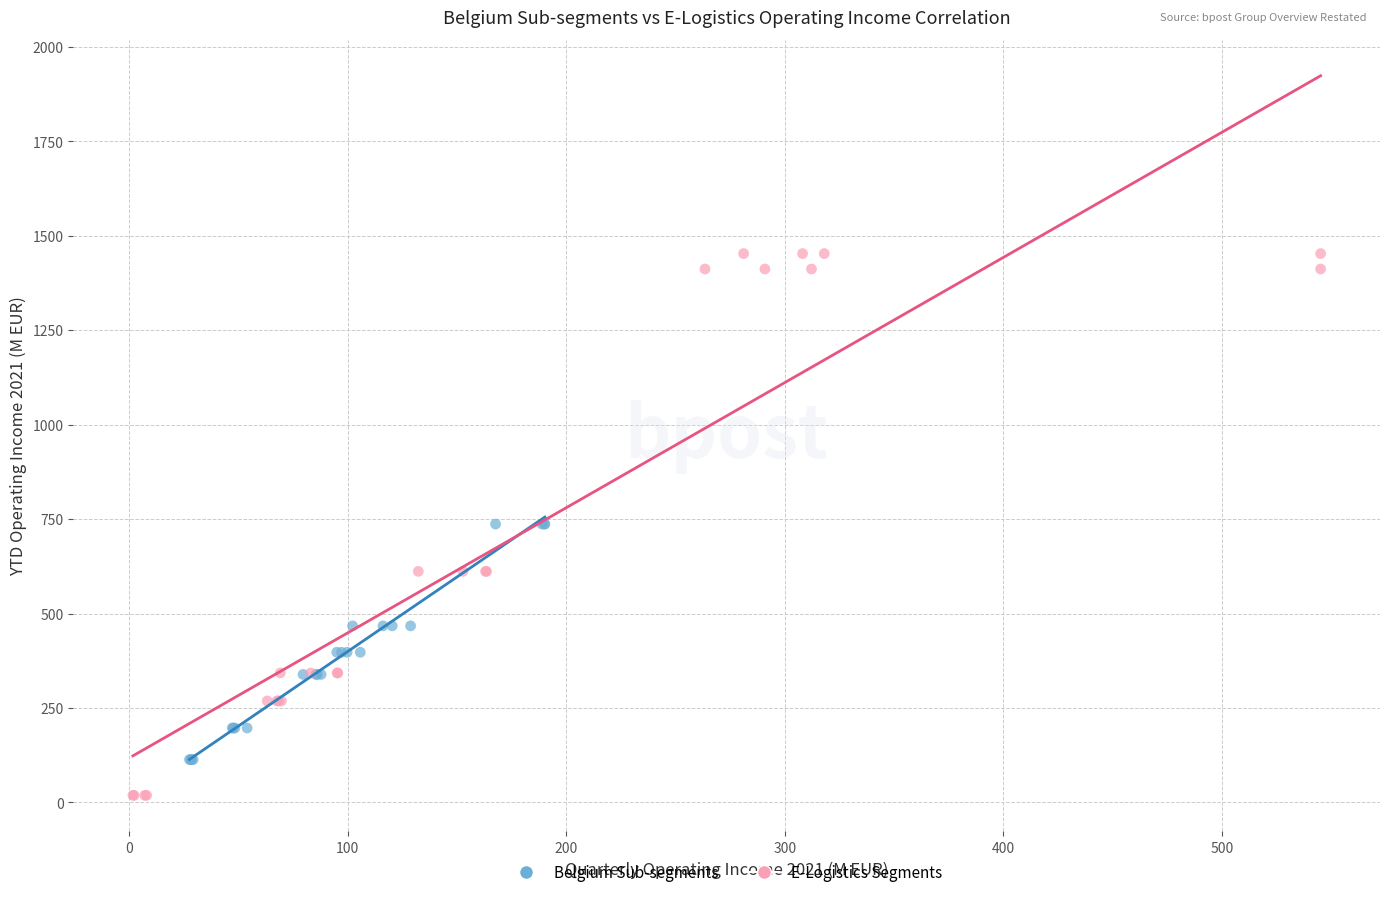

Which series has the widest spread of Y values?

E-Logistics Segments